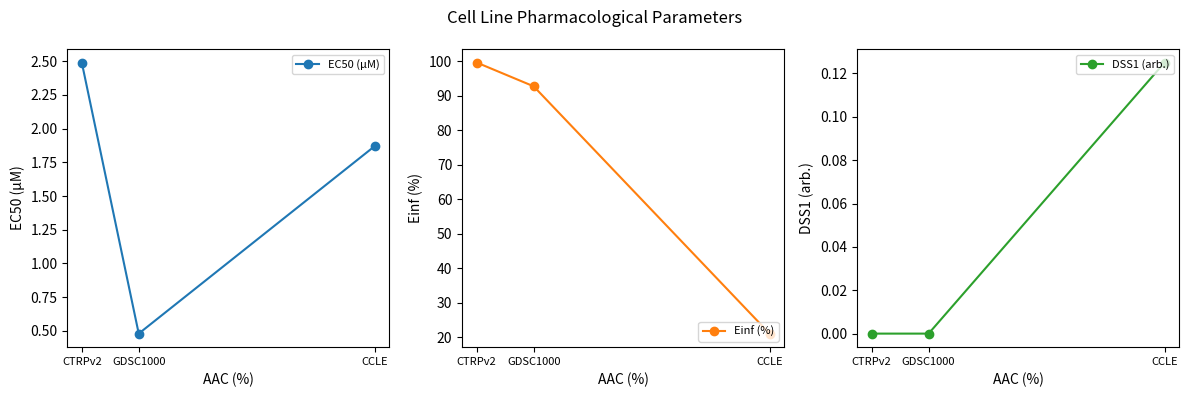

Is this an area chart (filled region under the line)?

No